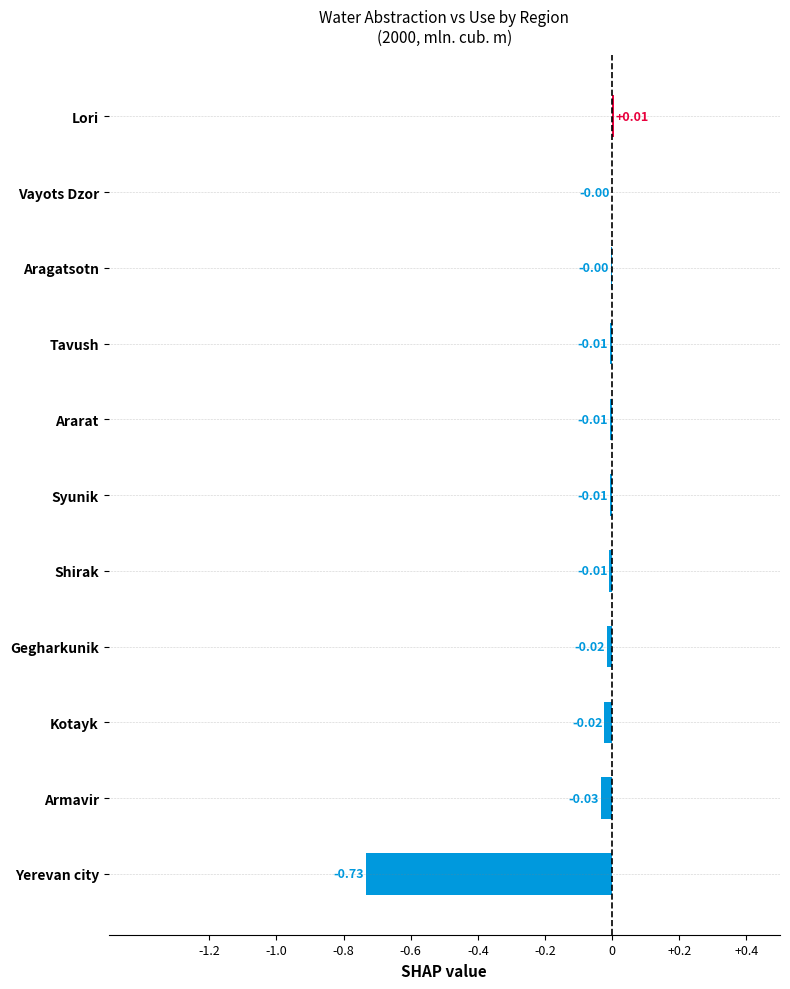

At which category does the chart reach its peak across all series?

Lori